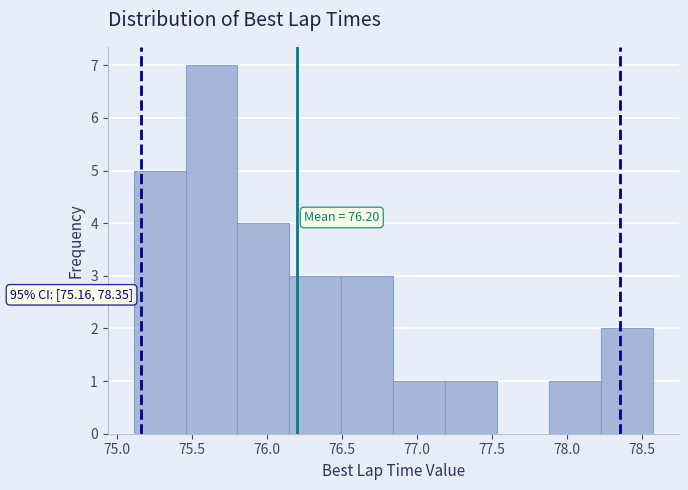

Which range on the x-axis has the tallest bar?

75.45 to 75.80